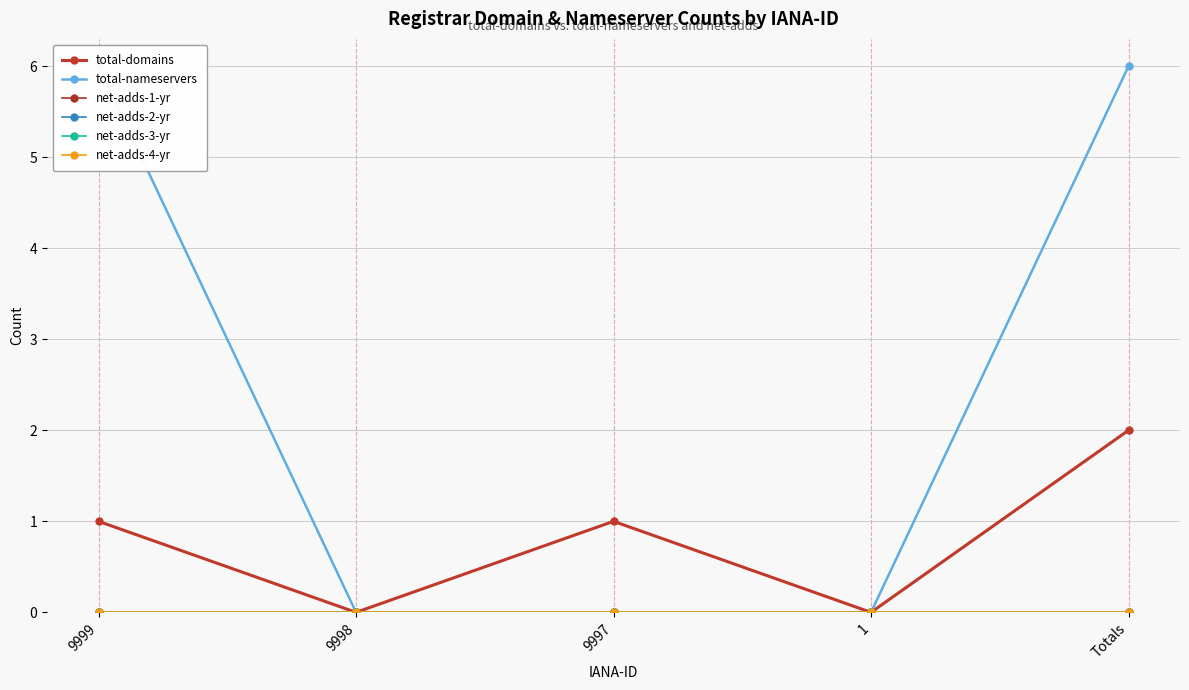

At which category is the sum across all series the highest?

Totals